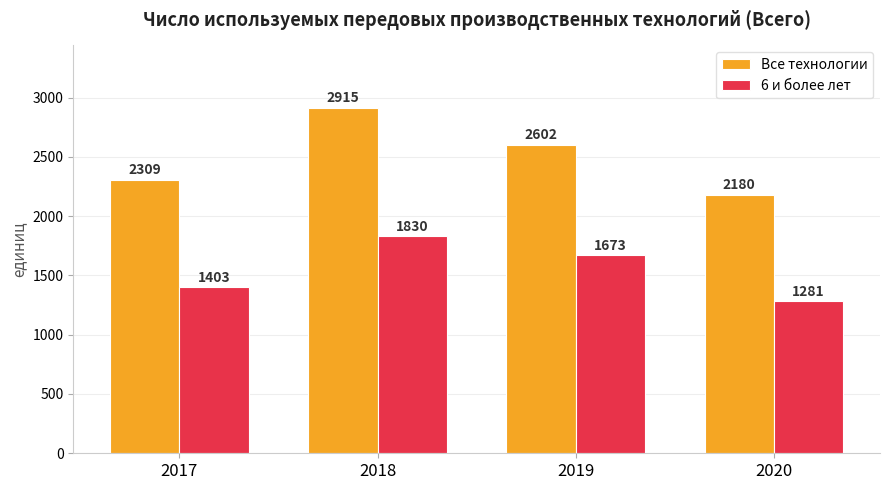

Rank the series at 2020 from lowest to highest value.

6 и более лет, Все технологии